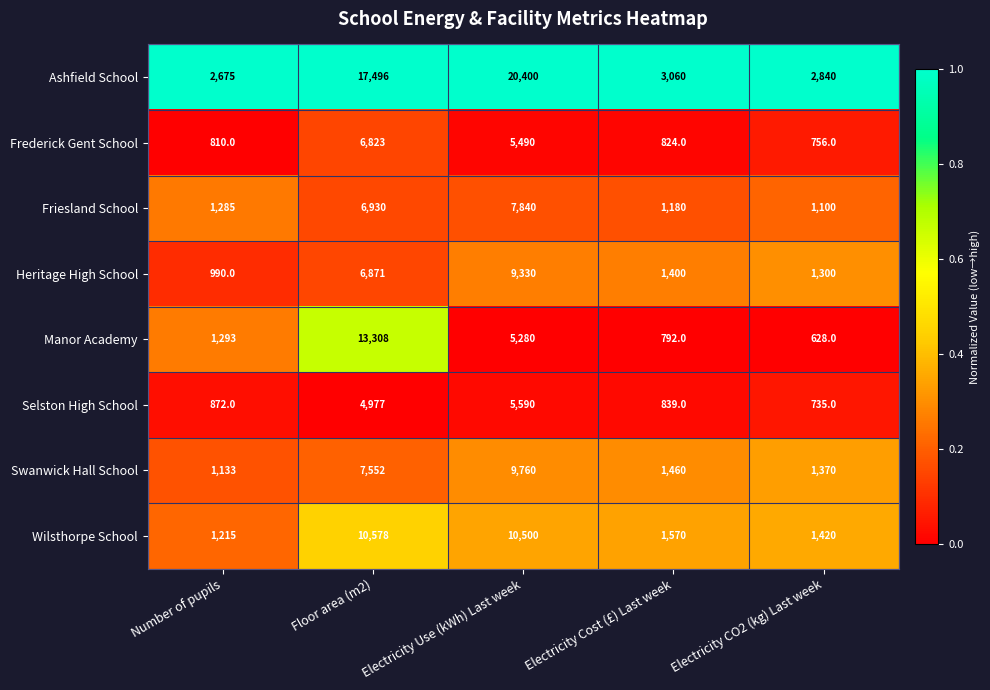

Which series has the largest total across all categories?

Ashfield School